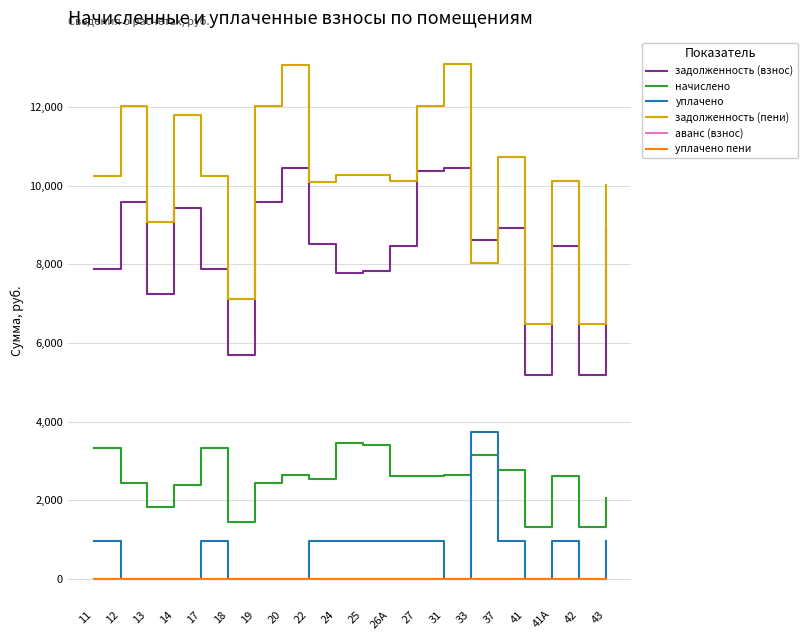

In уплачено, how many points are higher than both neighbors (excluding endpoints)?

3